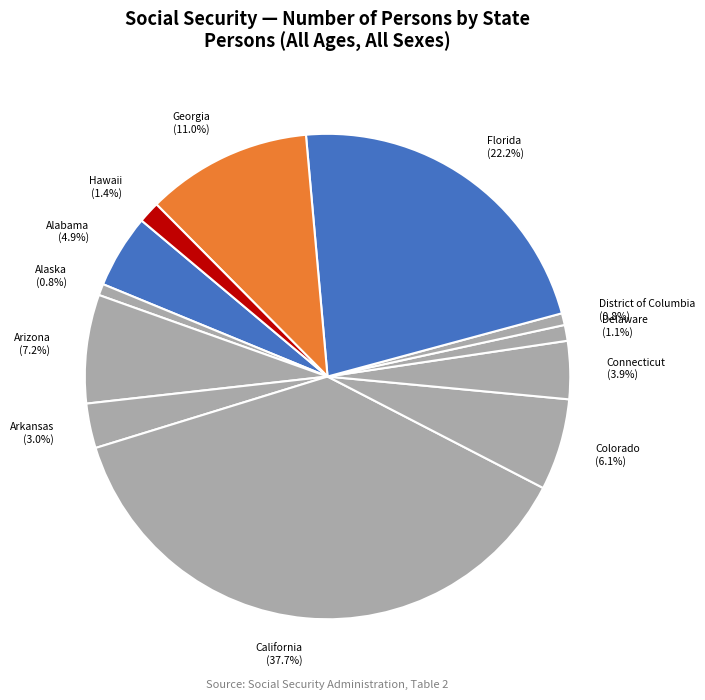

What is the largest slice in the pie chart?

California